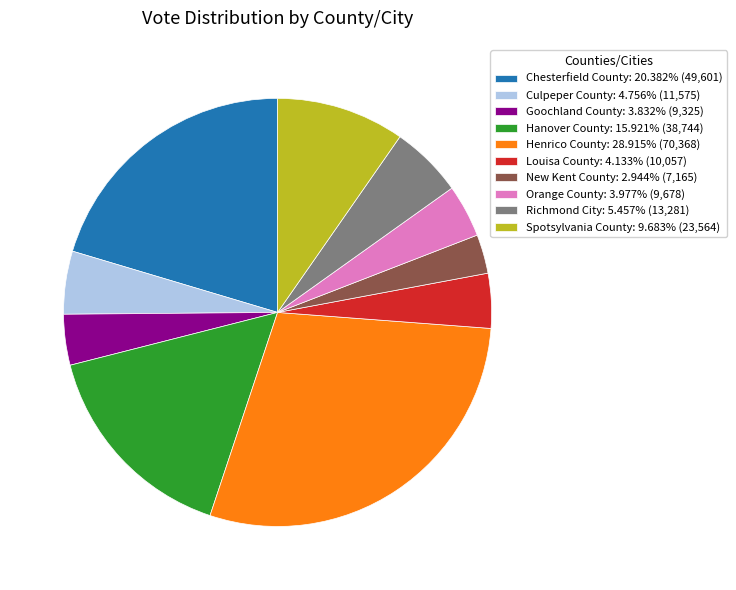

Is the sum of Goochland County and Richmond City greater than half?

No